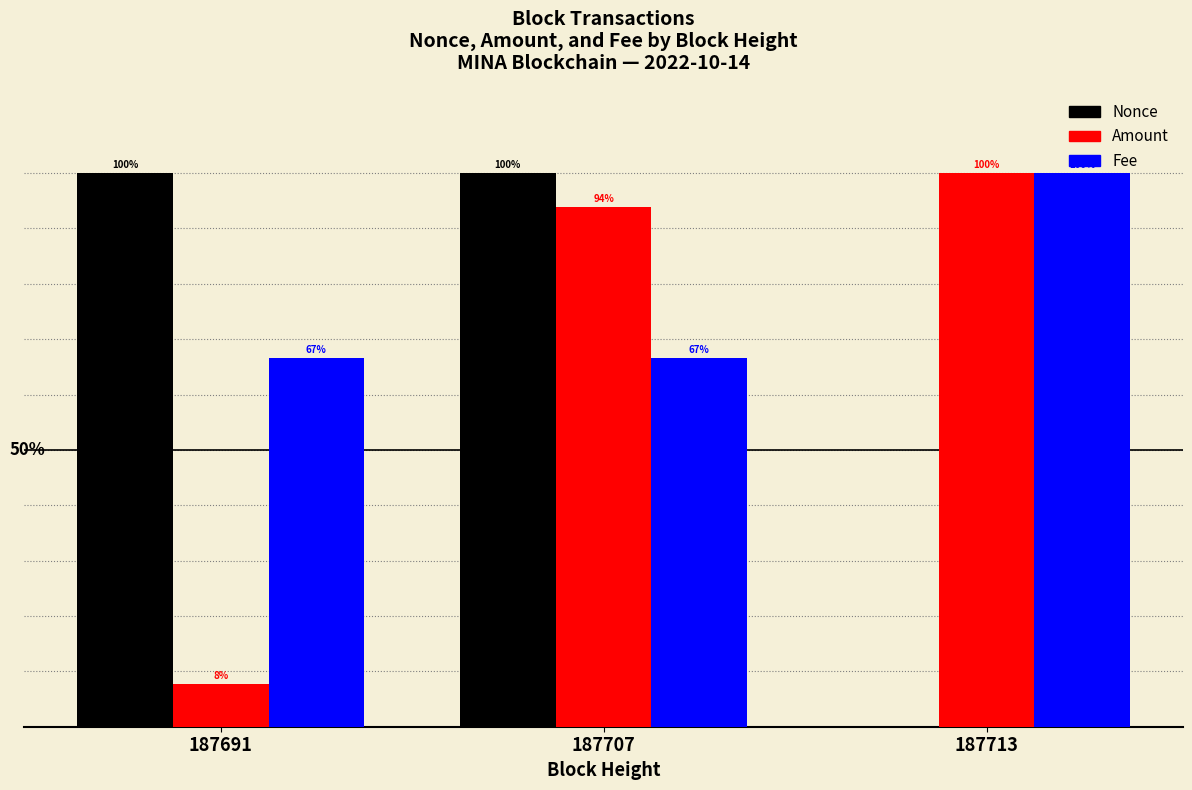

Which series has the largest total across all categories?

Fee